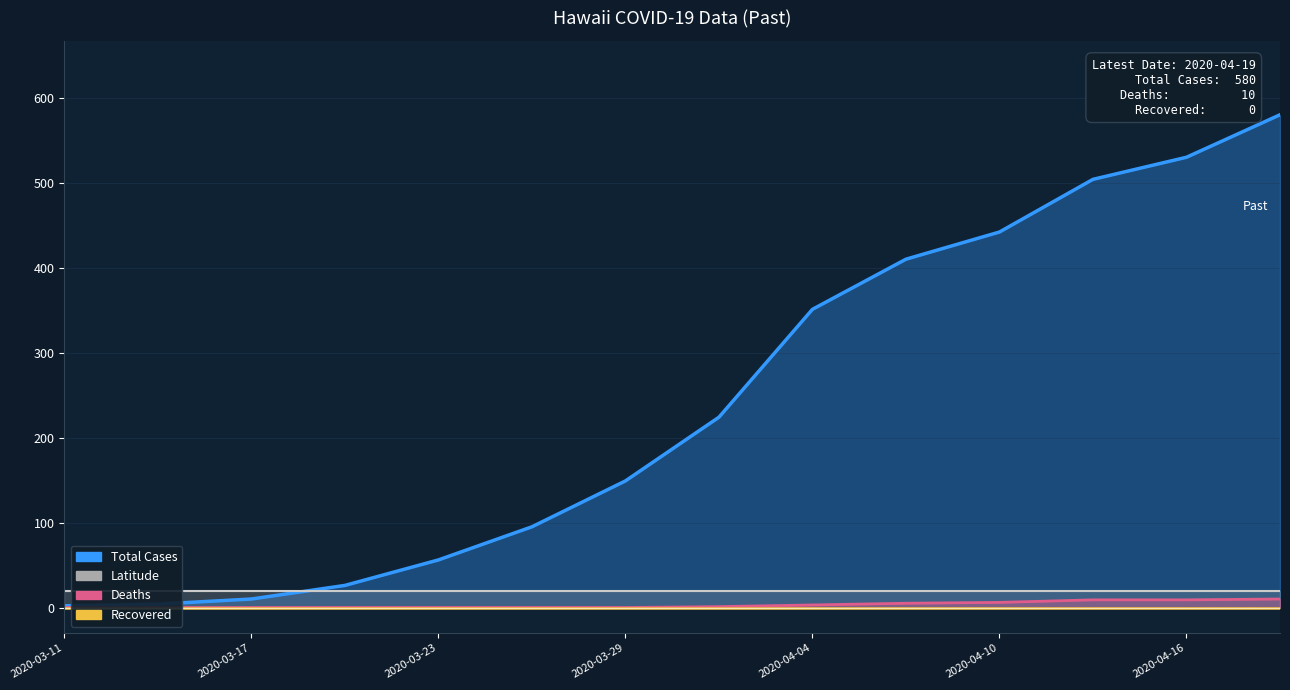

True or false: Deaths and Total Cases cross at least once.

False